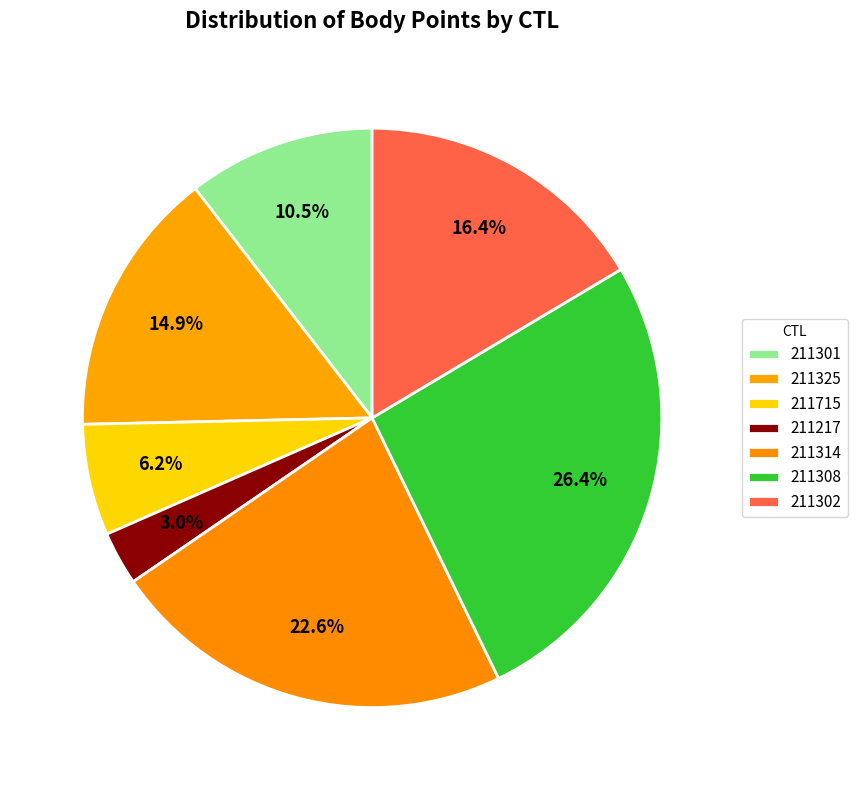

Is there any slice that represents more than half of the pie?

No